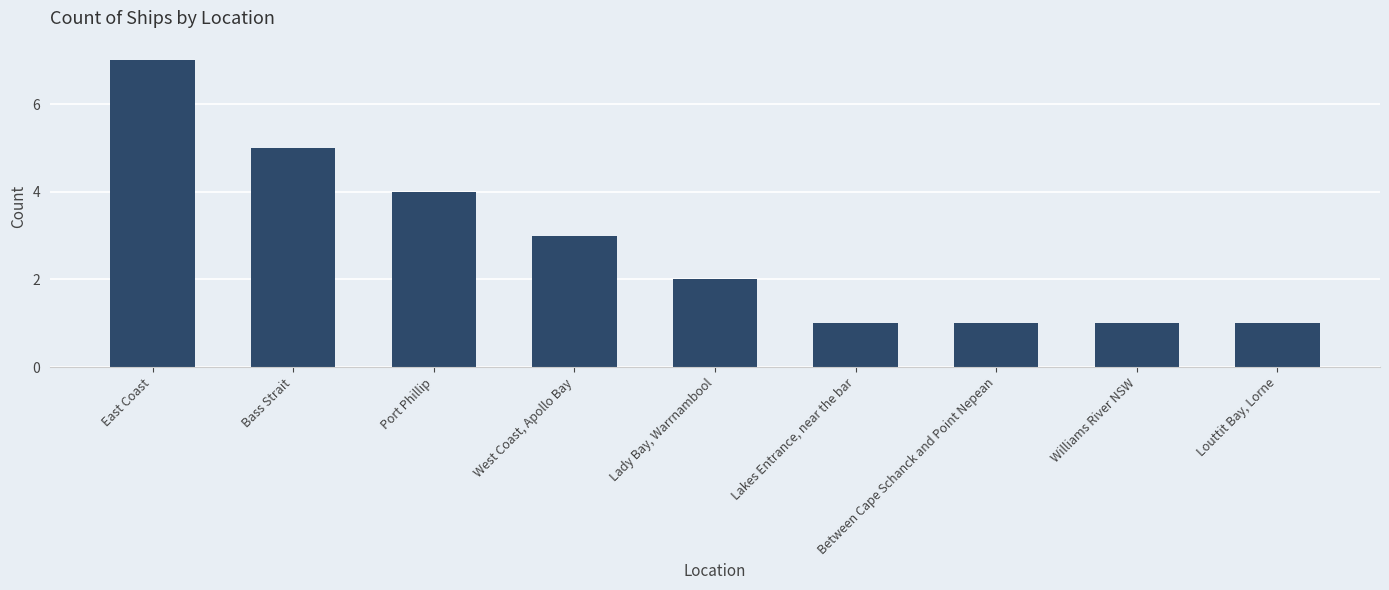

Reading left to right, extract all data points from this chart.

7	5	4	3	2	1	1	1	1